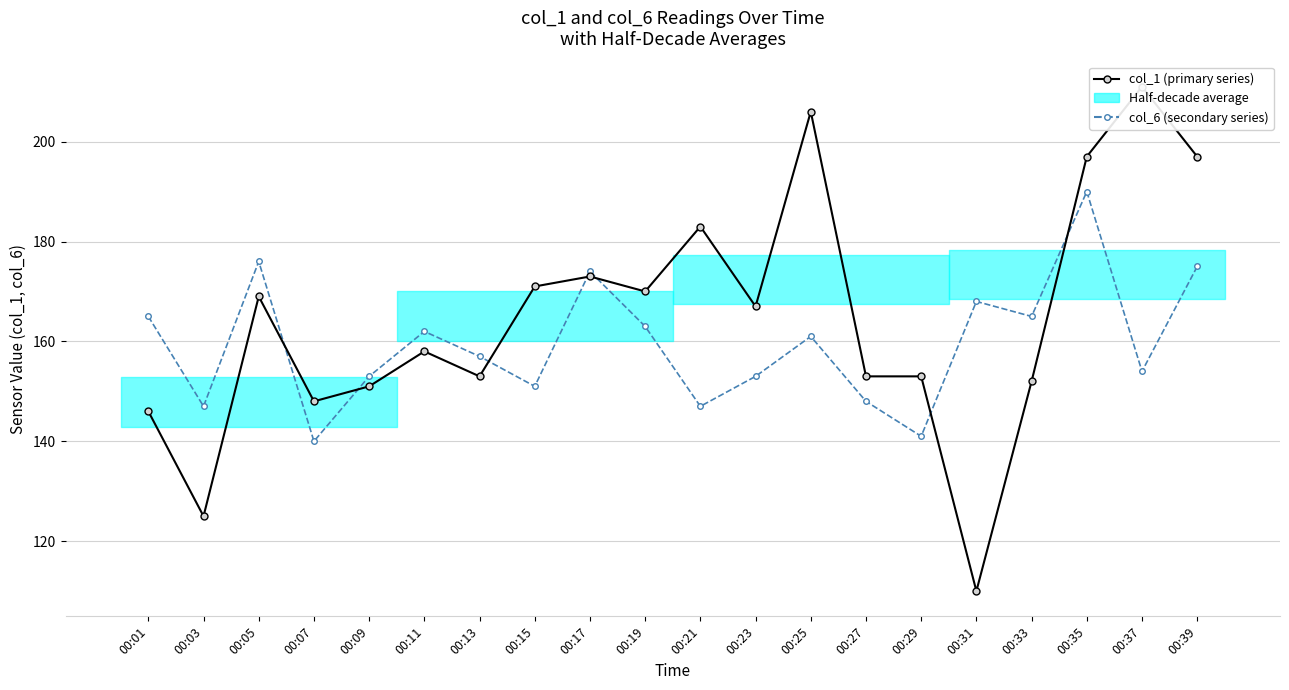

Which series has the widest spread of values?

col_1 (primary series)